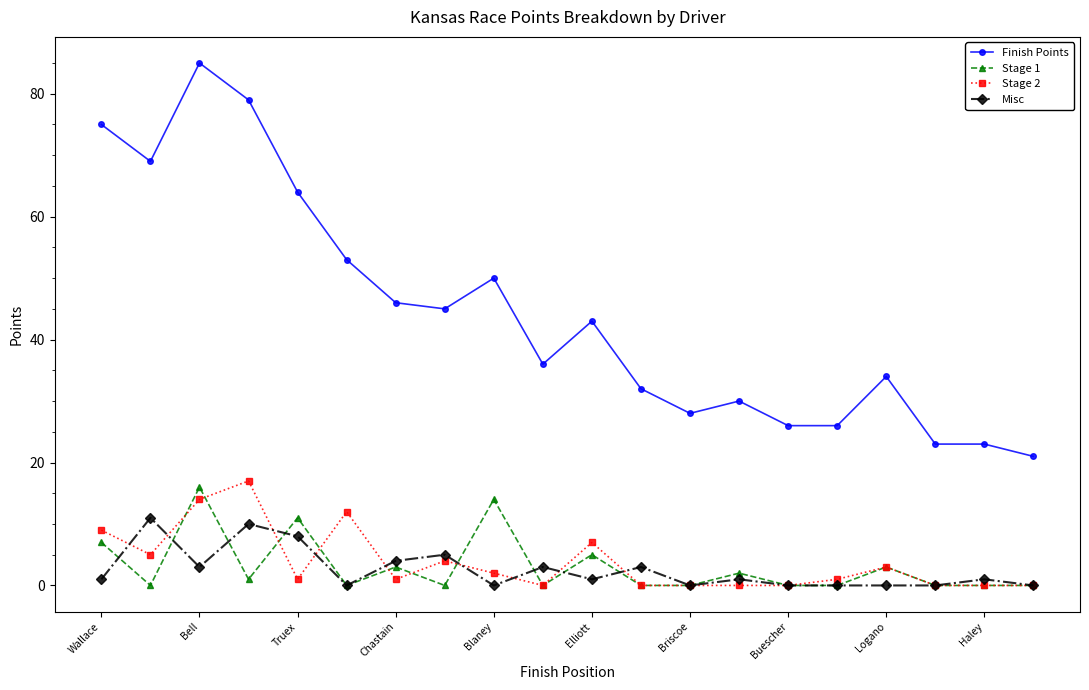

At how many categories does at least one series exceed 42?

10